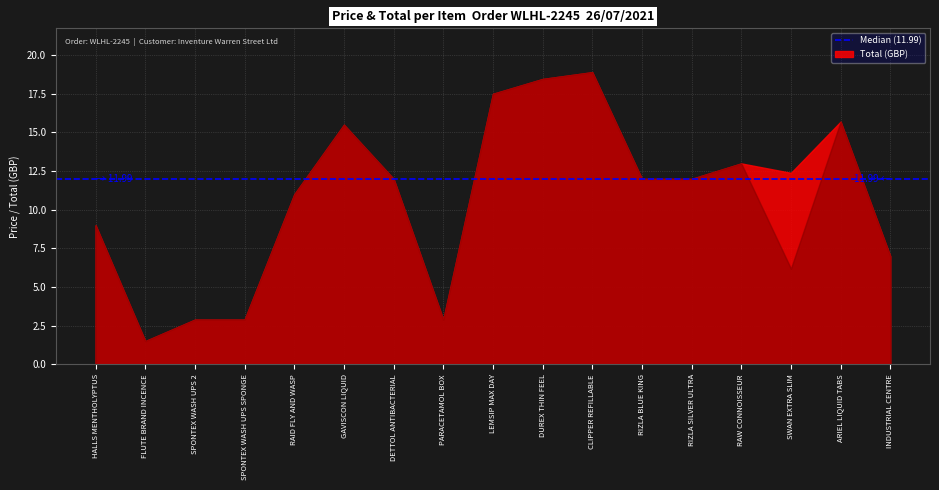

Does the chart have visible grid lines?

Yes